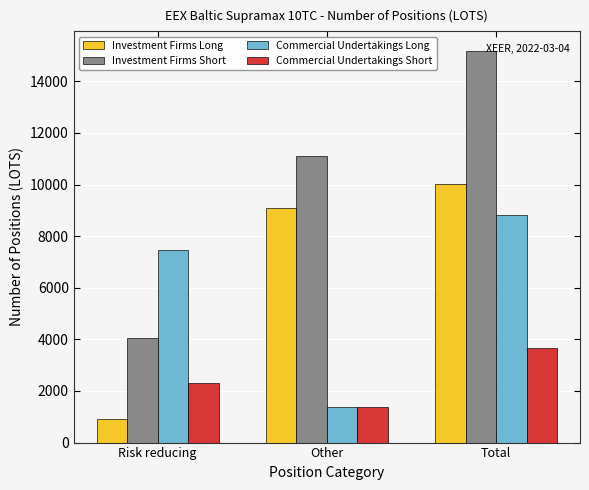

Rank the series at Total from lowest to highest value.

Commercial Undertakings Short, Commercial Undertakings Long, Investment Firms Long, Investment Firms Short